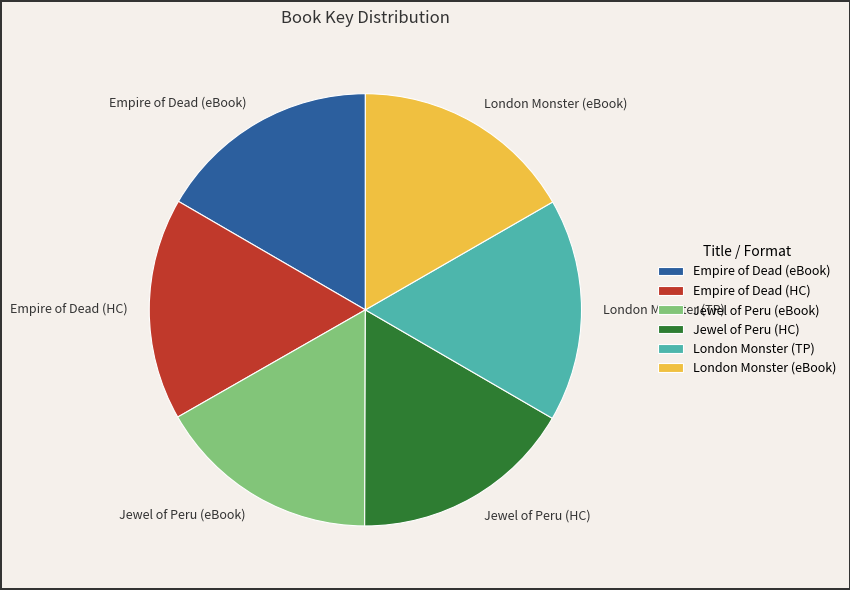

Does any single category account for the majority?

No